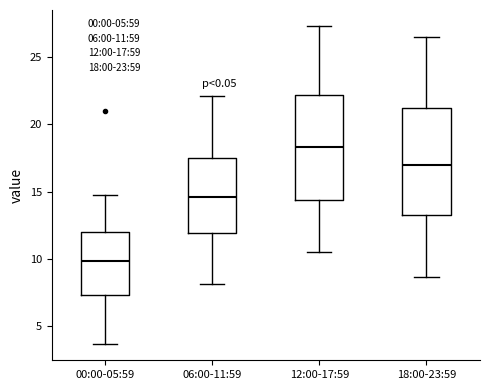

Reading left to right, transcribe this box plot: for each box, give where its median line is, the range the box spans, and where its two whiskers end, as read against the y-axis. The values are not printed on the chart, so give them approximately, as read against the axis.

00:00-05:59: median 10.0, box 7.5 to 12.0, whiskers 3.5 to 15.0
06:00-11:59: median 14.5, box 12.0 to 17.5, whiskers 8.0 to 22.0
12:00-17:59: median 18.5, box 14.5 to 22.0, whiskers 10.5 to 27.5
18:00-23:59: median 17.0, box 13.5 to 21.0, whiskers 8.5 to 26.5